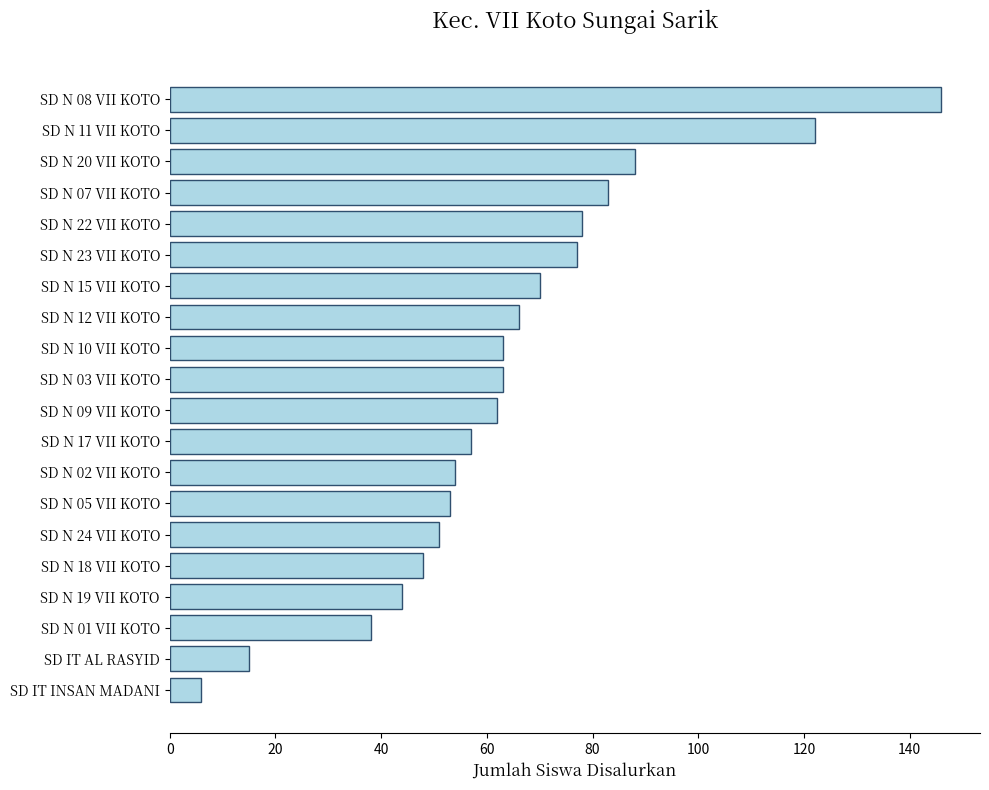

How many bars are there in total?

20